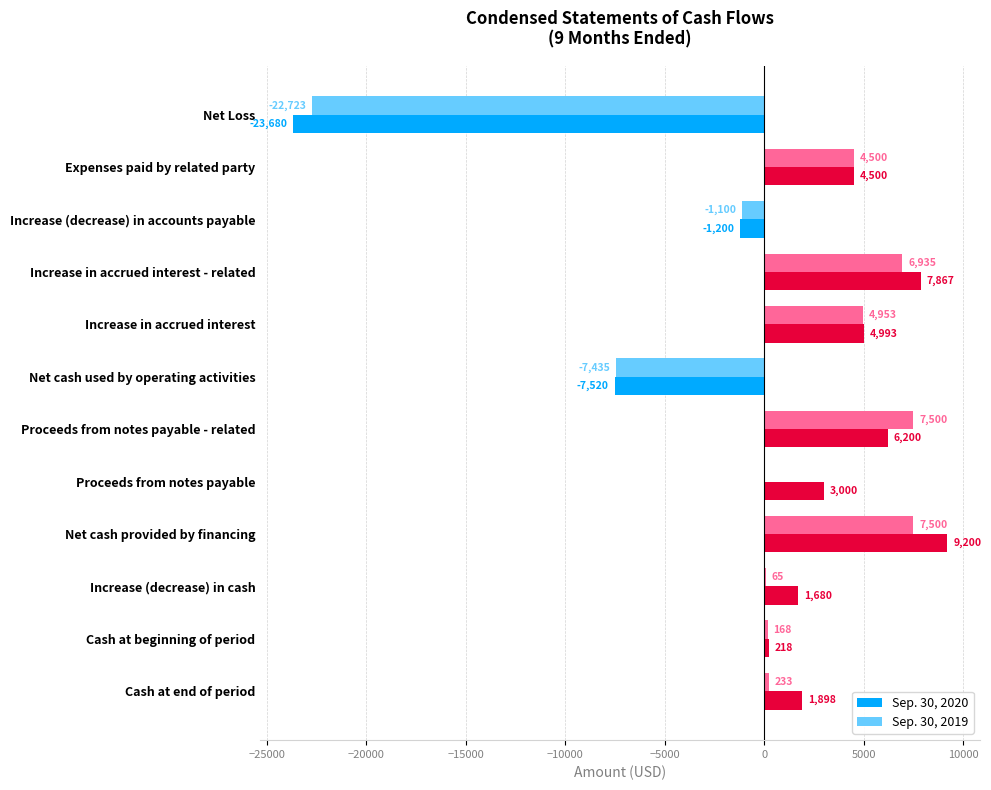

Which series has the largest total across all categories?

Sep. 30, 2020